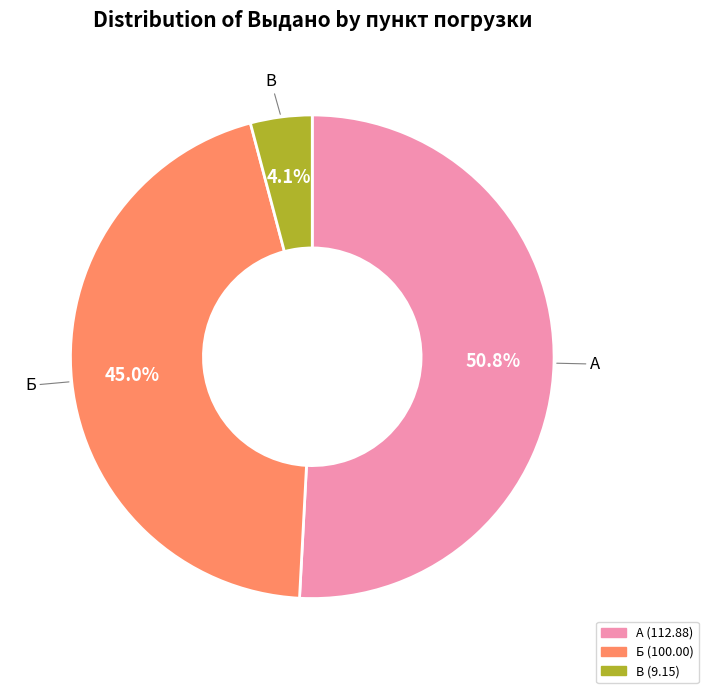

Does any single category account for the majority?

Yes